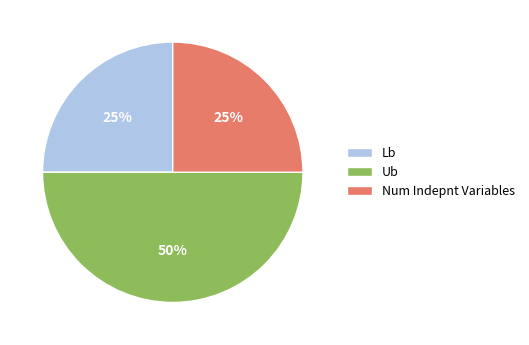

Count the number of slices in the pie.

3